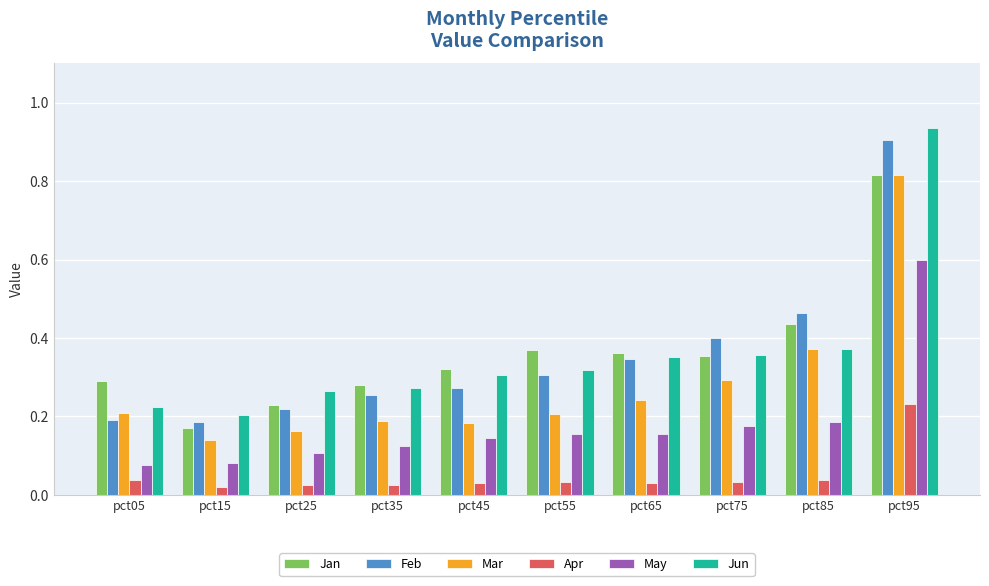

How many bars are there in each group?

6